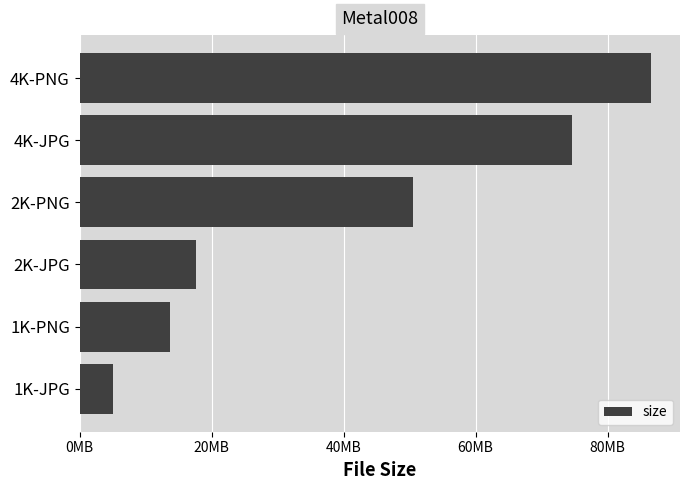

Are the bars horizontal?

Yes